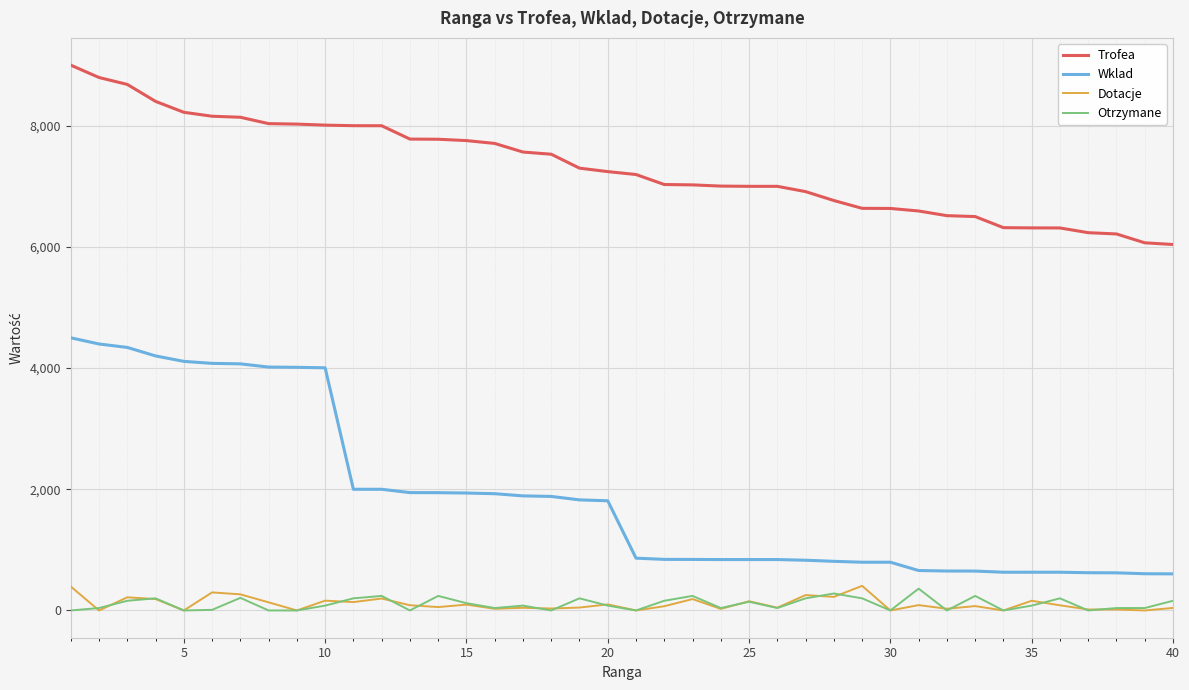

Which series has the largest range (max minus min)?

Wklad